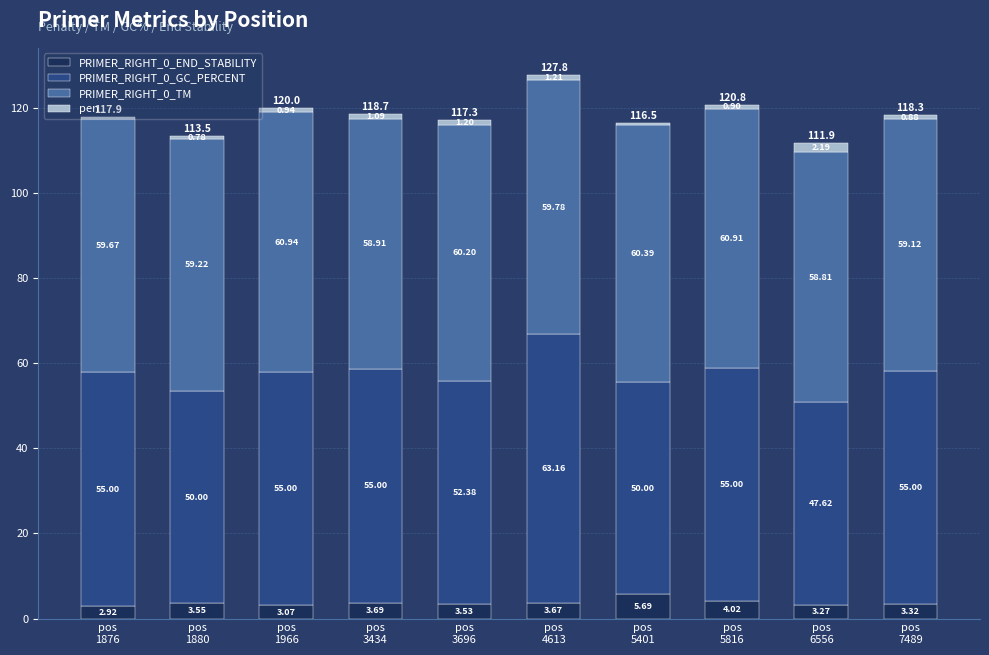

Are the bars horizontal?

No